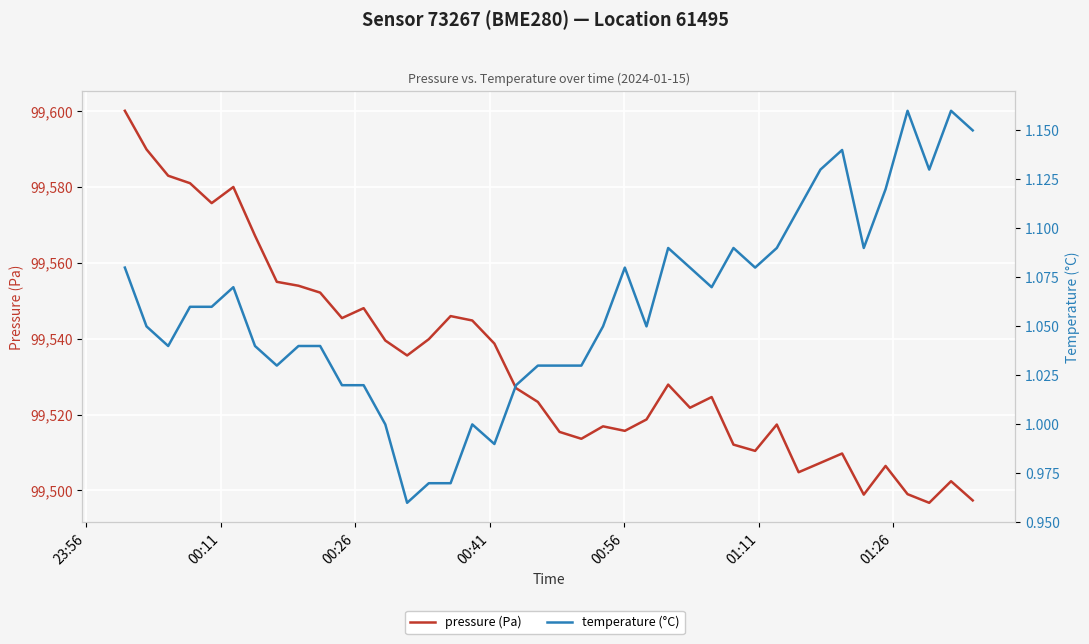

Reading right to left, list all the values displayed in this chart.

pressure (Pa): 99497.4	99502.4	99496.8	99499.0	99506.5	99498.9	99509.8	99507.3	99504.8	99517.4	99510.4	99512.1	99524.6	99521.8	99527.9	99518.7	99515.7	99516.9	99513.6	99515.4	99523.3	99527.0	99538.7	99544.8	99546.0	99539.9	99535.6	99539.5	99548.1	99545.4	99552.2	99554.0	99555.0	99567.2	99580.0	99575.8	99581.0	99583.0	99589.9	99600.1
temperature (°C): 1.1	1.2	1.1	1.2	1.1	1.1	1.1	1.1	1.1	1.1	1.1	1.1	1.1	1.1	1.1	1.1	1.1	1.1	1.0	1.0	1.0	1.0	1.0	1.0	1.0	1.0	1.0	1.0	1.0	1.0	1.0	1.0	1.0	1.0	1.1	1.1	1.1	1.0	1.1	1.1